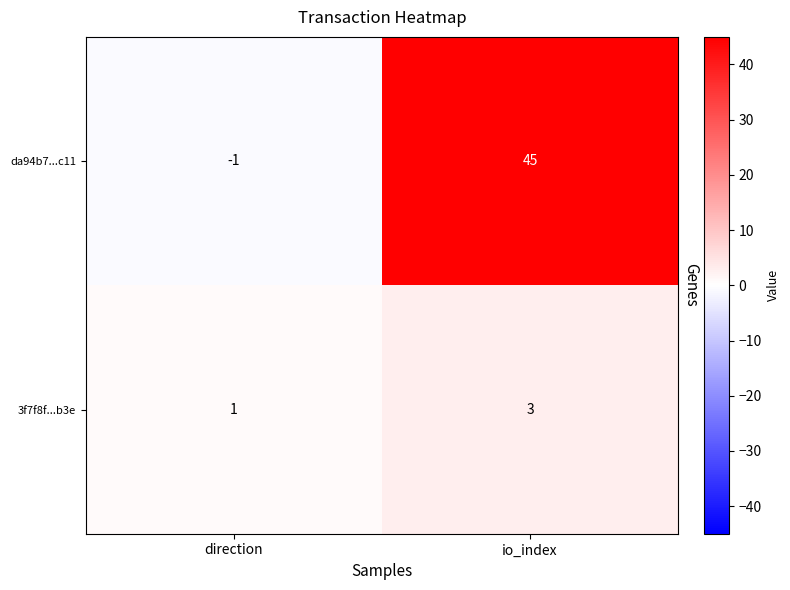

Which label corresponds to the largest value in the chart?

io_index